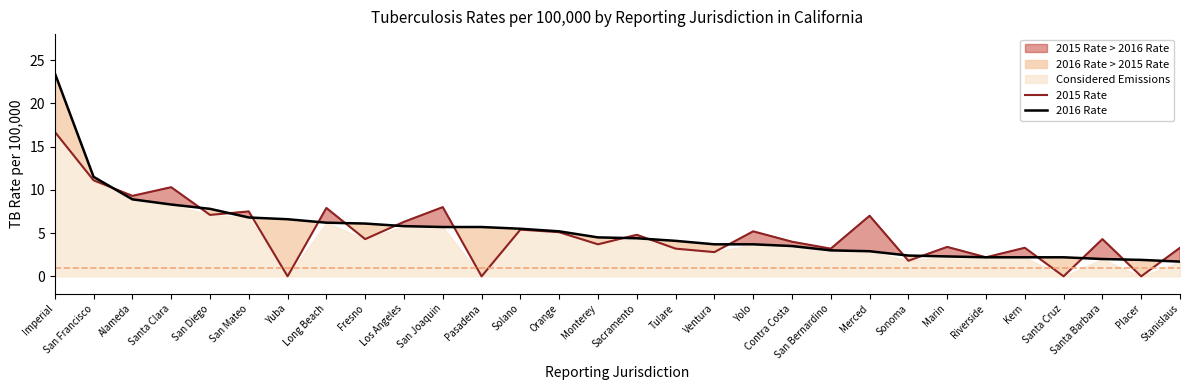

Which series has the largest total across all categories?

2016 Rate